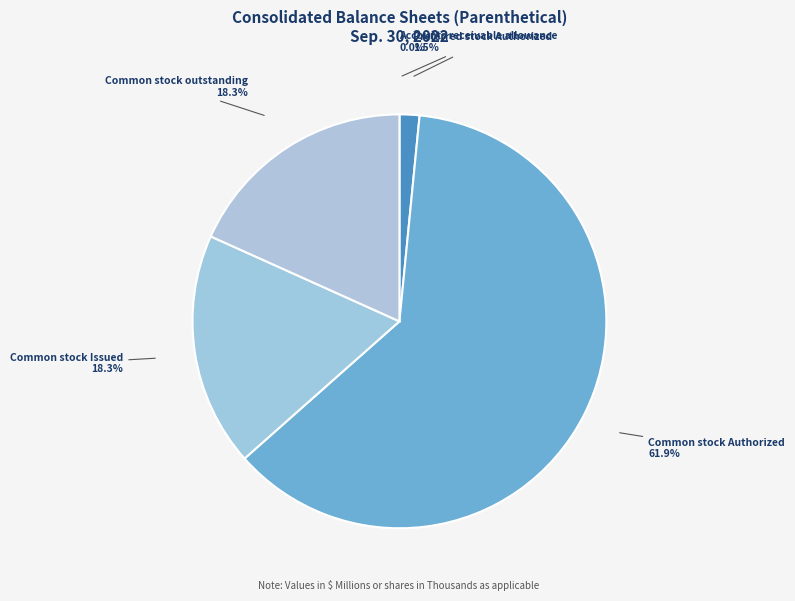

What is the largest slice in the pie chart?

Common stock Authorized